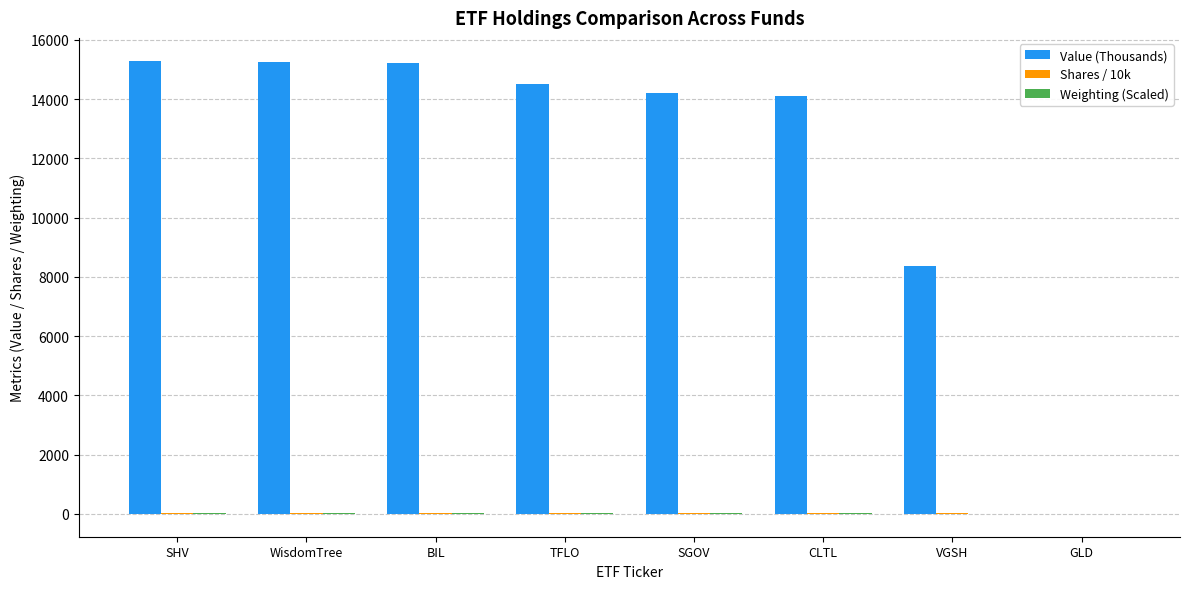

Which series has the largest total across all categories?

Value (Thousands)